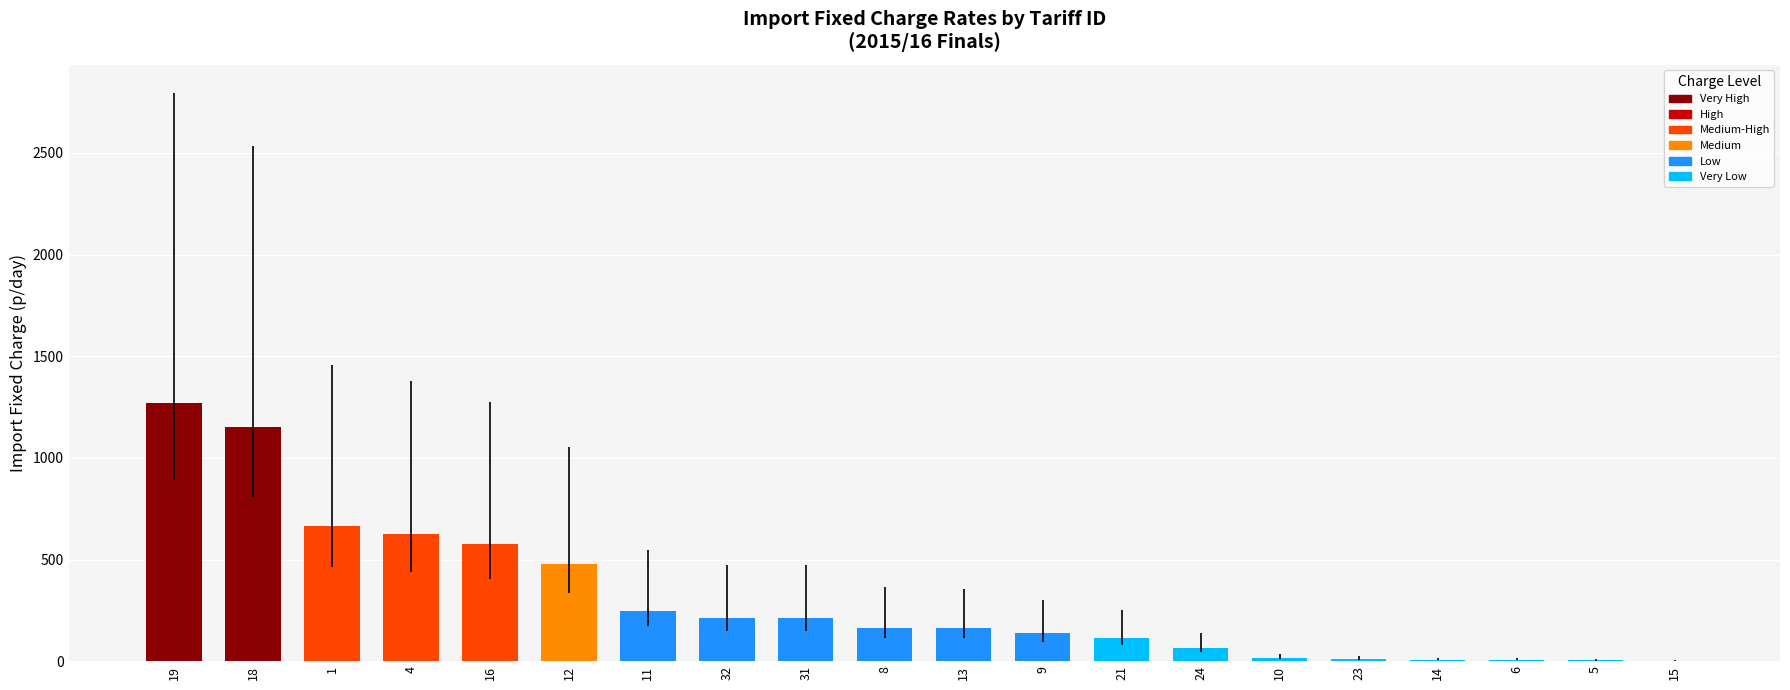

The value at 4 is 245.1. True or false?

False